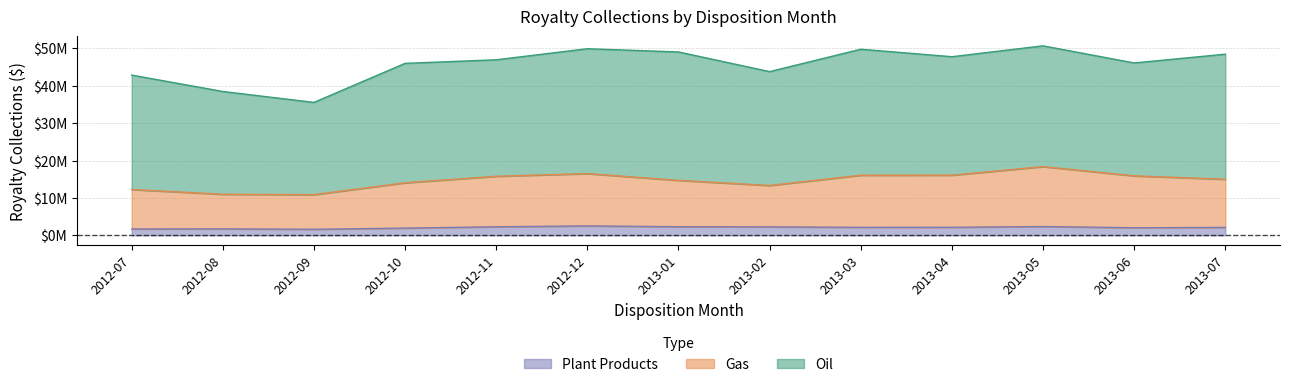

At how many categories does at least one series exceed 4233655?

13